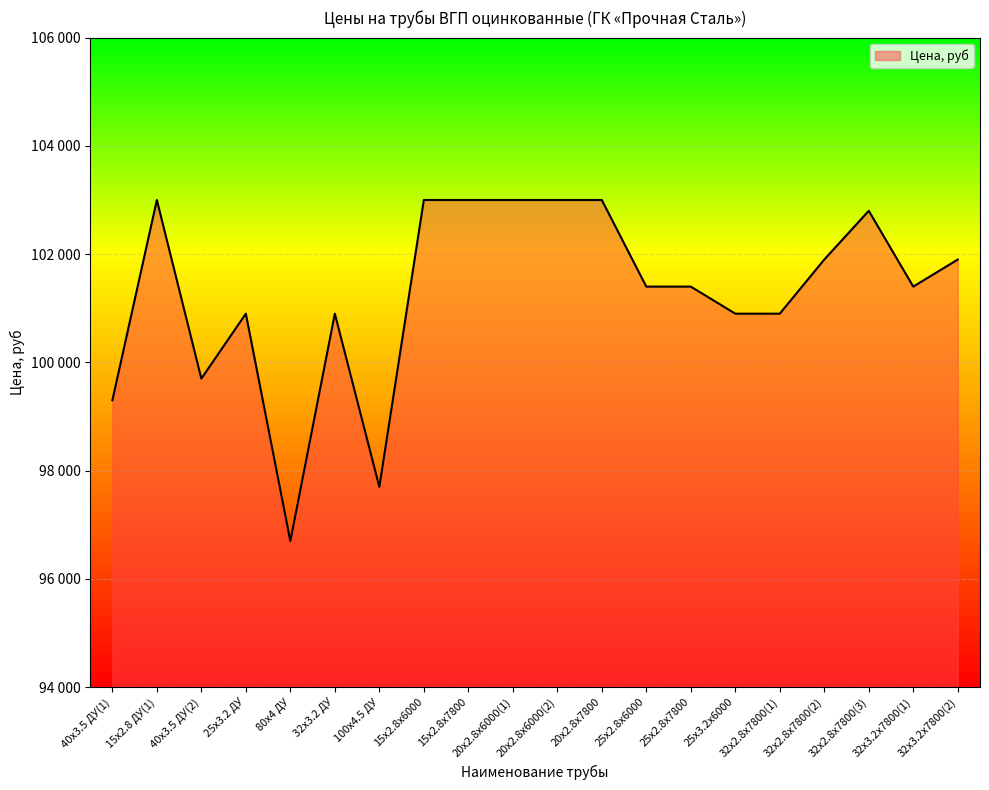

Which has a higher value, 40x3.5 ДУ(1) or 15x2.8 ДУ(1)?

15x2.8 ДУ(1)